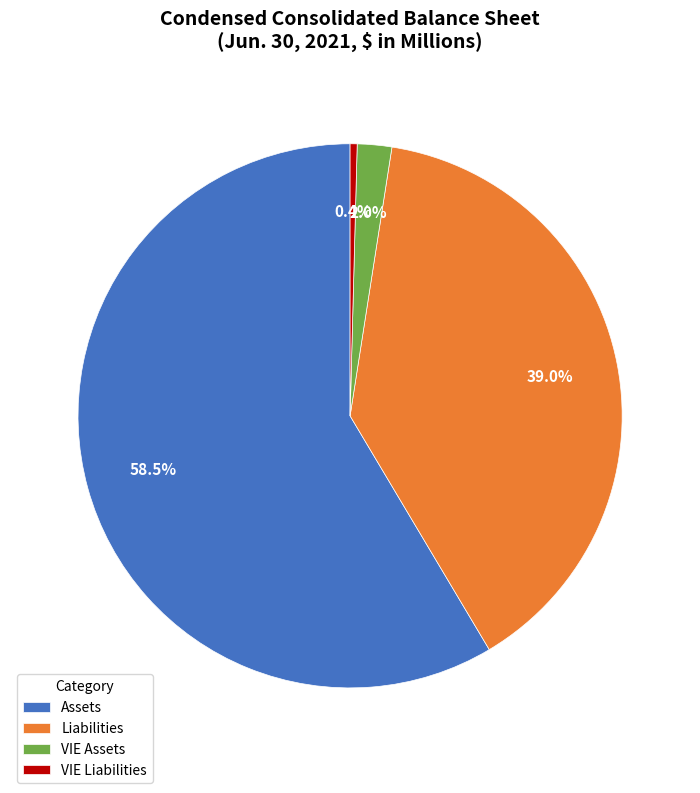

The Liabilities slice represents 25% of the pie. True or false?

False